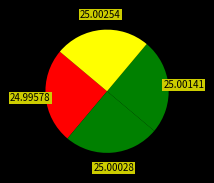

How many slices are in this pie chart?

4